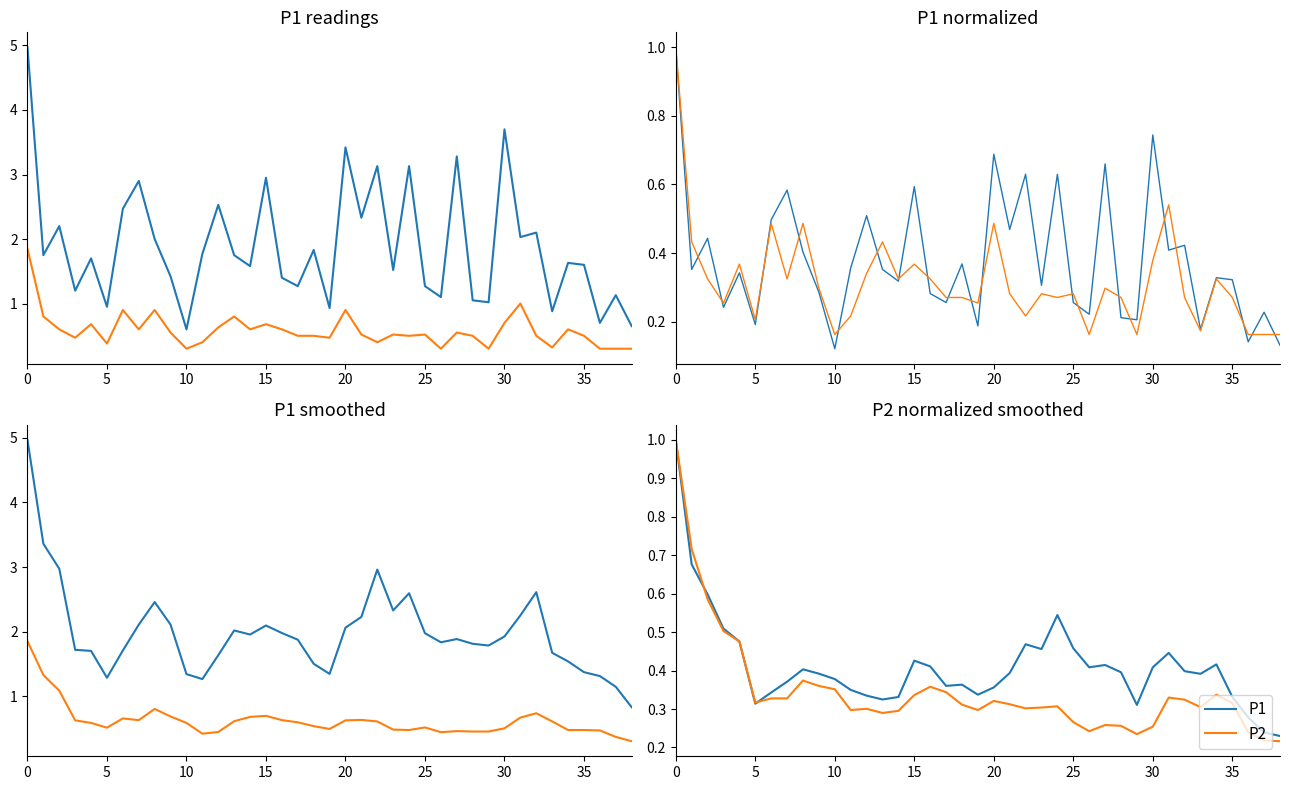

Reading right to left, list all the values displayed in this chart.

P1: 0.2	0.2	0.3	0.3	0.4	0.4	0.4	0.4	0.4	0.3	0.4	0.4	0.4	0.5	0.5	0.5	0.5	0.4	0.4	0.3	0.4	0.4	0.4	0.4	0.3	0.3	0.3	0.3	0.4	0.4	0.4	0.4	0.3	0.3	0.5	0.5	0.6	0.7	1.0
P2: 0.2	0.2	0.2	0.3	0.3	0.3	0.3	0.3	0.3	0.2	0.3	0.3	0.2	0.3	0.3	0.3	0.3	0.3	0.3	0.3	0.3	0.3	0.4	0.3	0.3	0.3	0.3	0.3	0.4	0.4	0.4	0.3	0.3	0.3	0.5	0.5	0.6	0.7	1.0